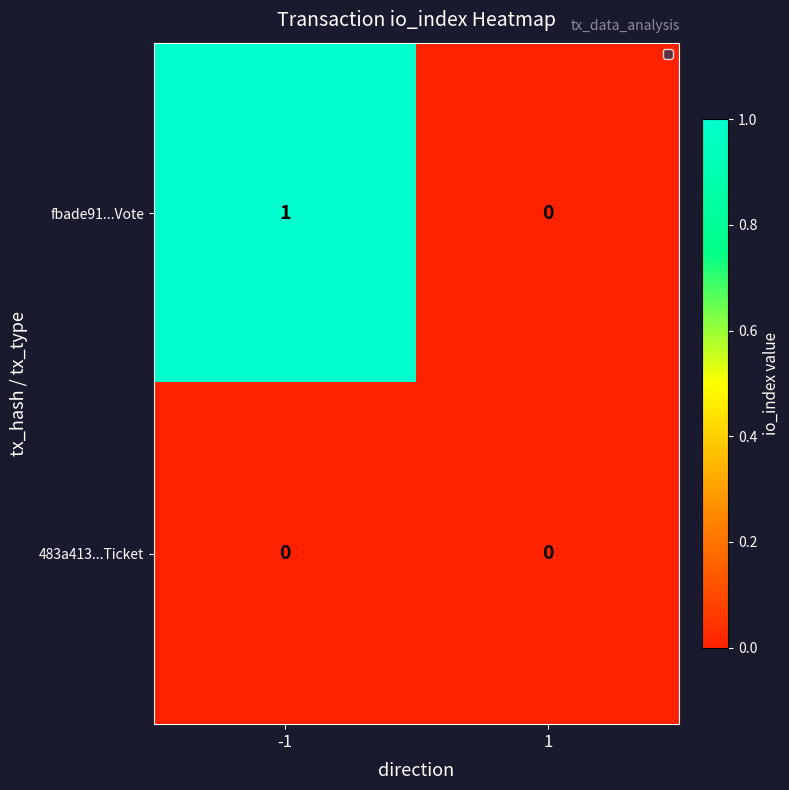

Which series changed the most between -1 and 1?

fbade91...Vote